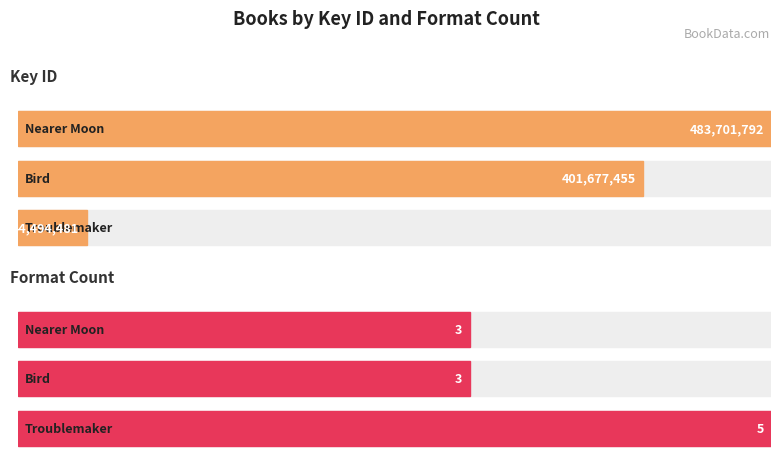

Reading left to right, extract all data points from this chart.

Nearer Moon=483701792	Bird=401677455	Troublemaker=44494481